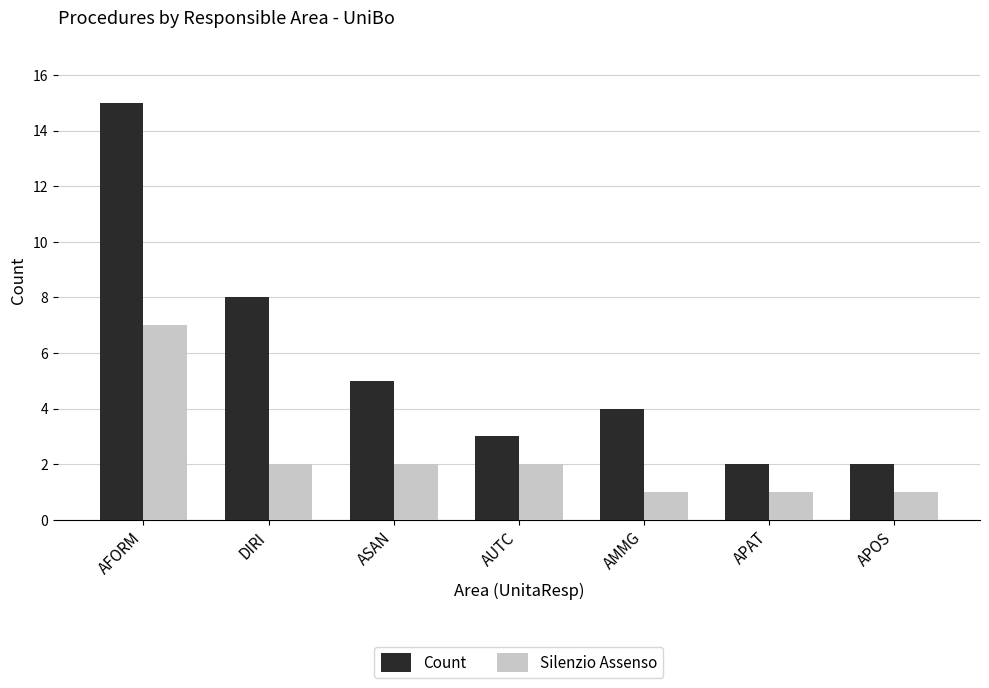

What is the value of the Count bar at the 2nd from the left?

8